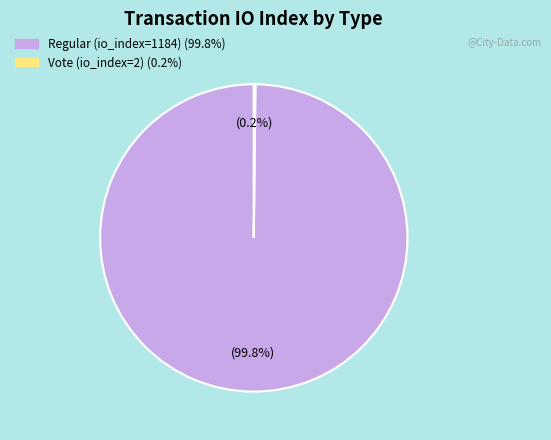

Does any single category account for the majority?

Yes